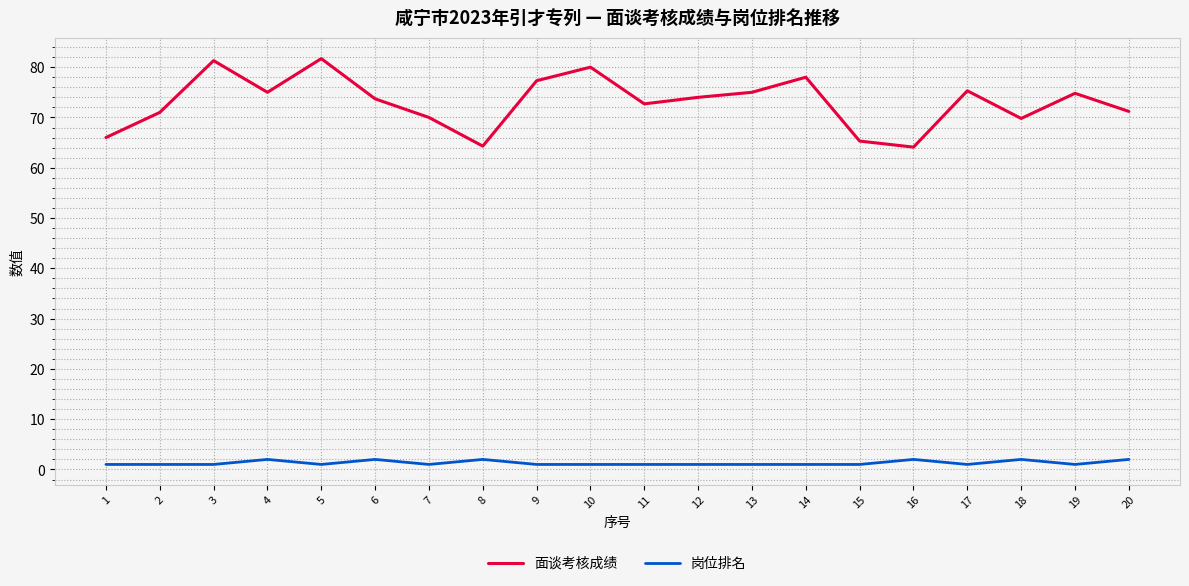

The value of 岗位排名 at 18 is 2.0. True or false?

True